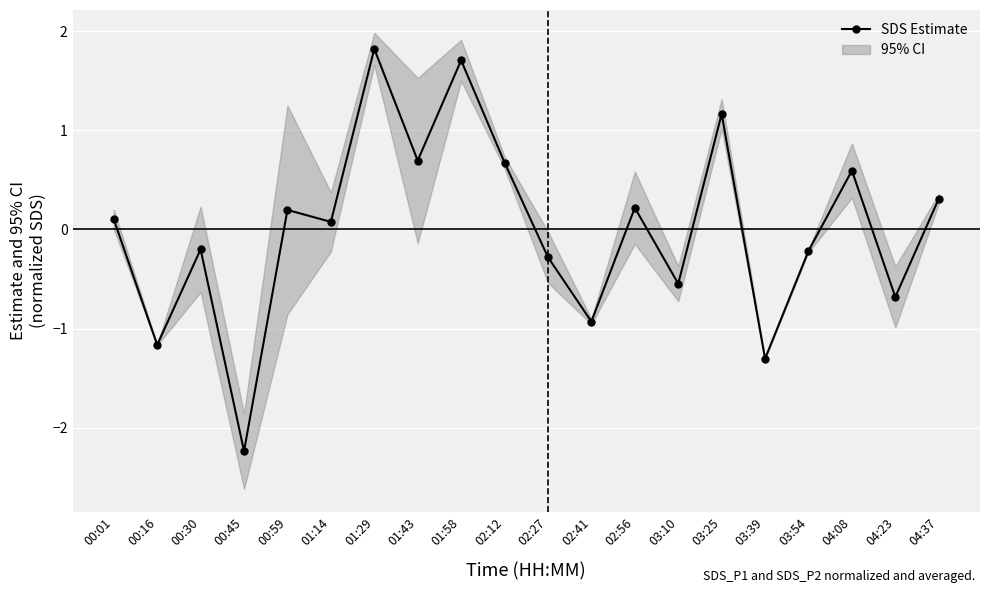

Rank the categories by value from lowest to highest.

00:45, 03:39, 00:16, 02:41, 04:23, 03:10, 02:27, 03:54, 00:30, 01:14, 00:01, 00:59, 02:56, 04:37, 04:08, 02:12, 01:43, 03:25, 01:58, 01:29